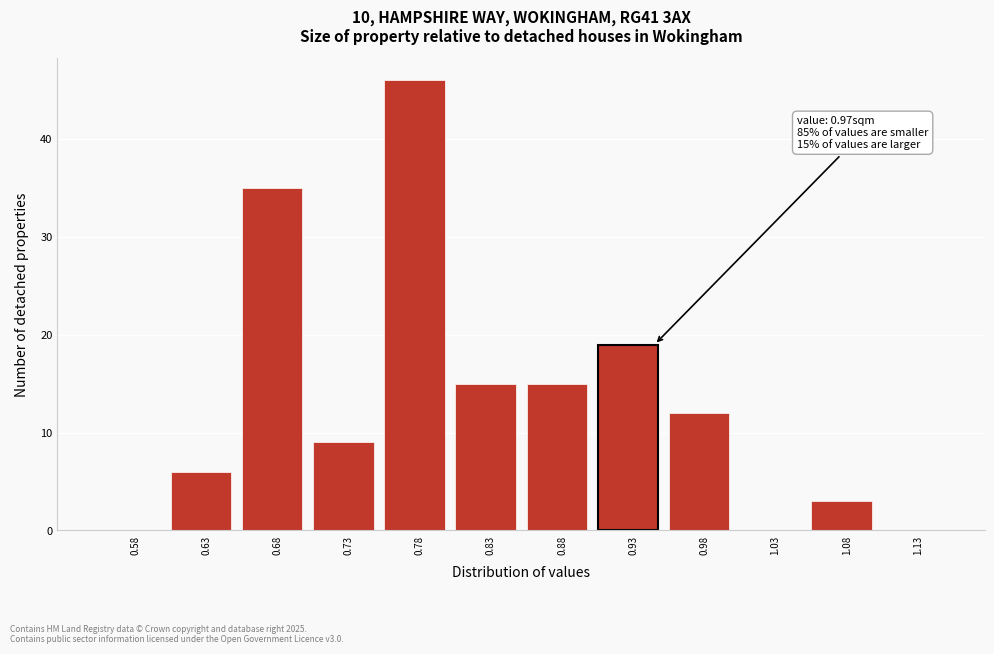

Reading right to left, transcribe all the data shown in this chart.

1.13=0	1.08=3	1.03=0	0.98=12	0.93=19	0.88=15	0.83=15	0.78=46	0.73=9	0.68=35	0.63=6	0.58=0